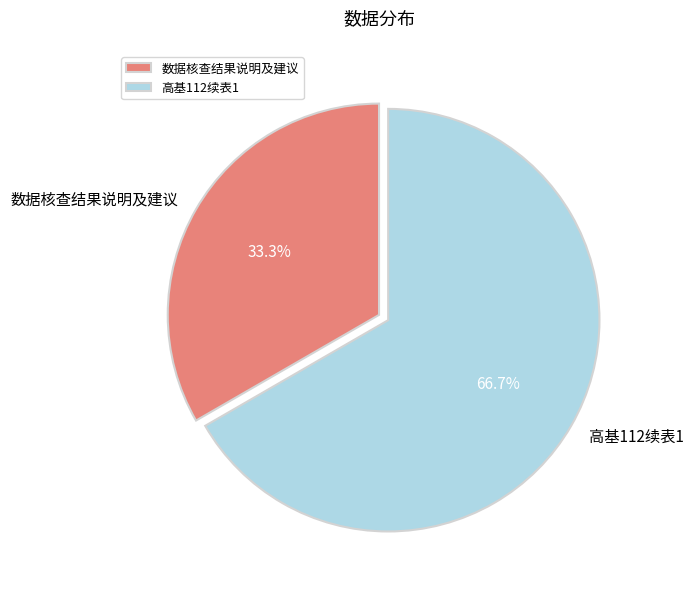

What is the smallest slice in the pie chart?

数据核查结果说明及建议